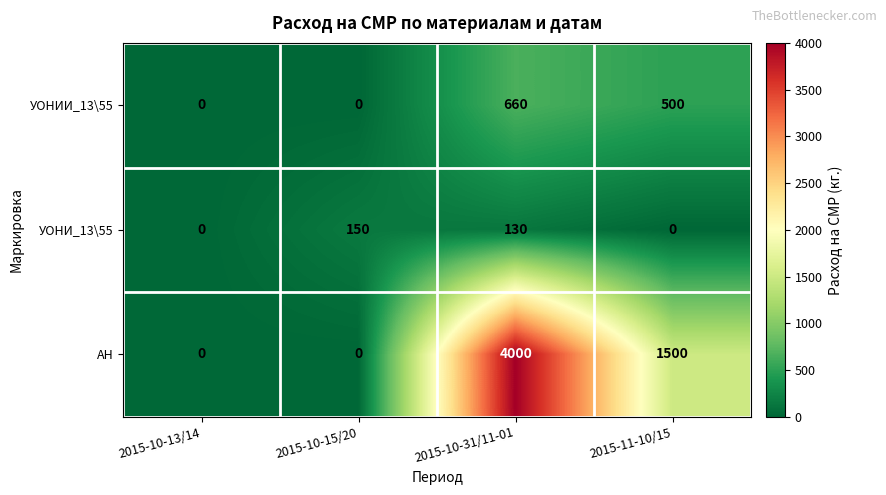

Reading left to right, what are all the values shown in this chart?

УОНИИ_13\55: 0	0	660	500
УОНИ_13\55: 0	150	130	0
АН: 0	0	4000	1500